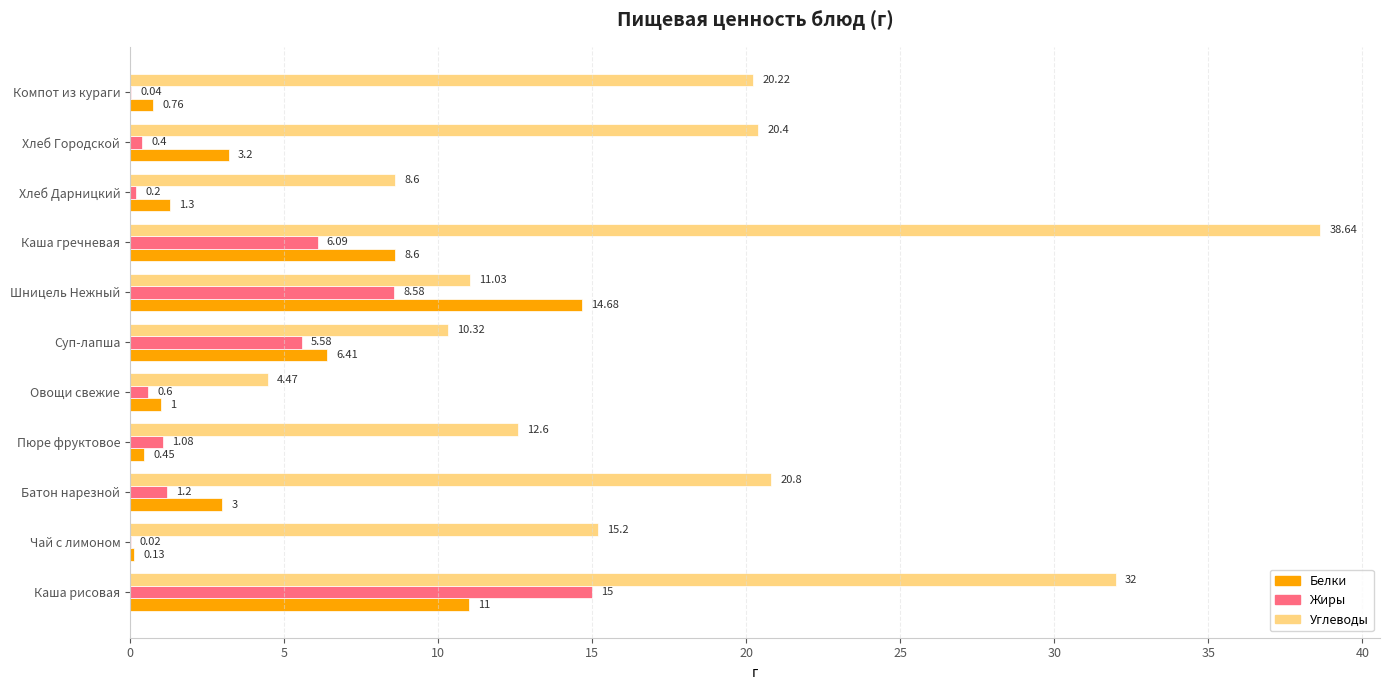

At which category is the sum across all series the highest?

Каша рисовая